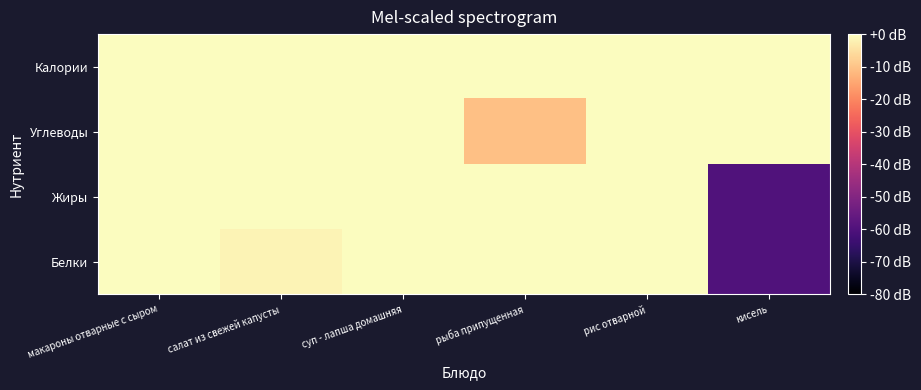

What is the difference between the highest and lowest values at макароны отварные с сыром?

17.4